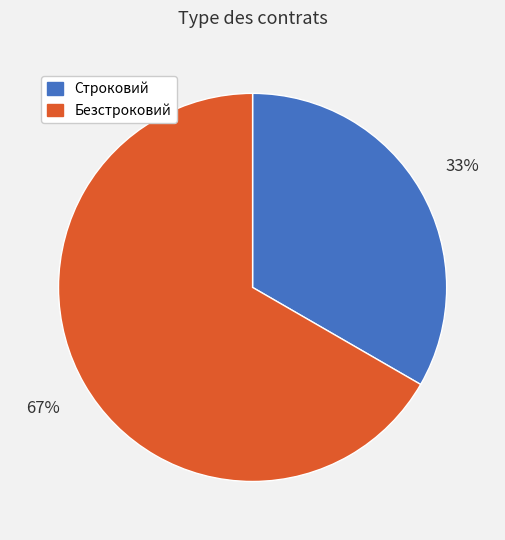

Is it true that Безстроковий is 67% of the pie?

True